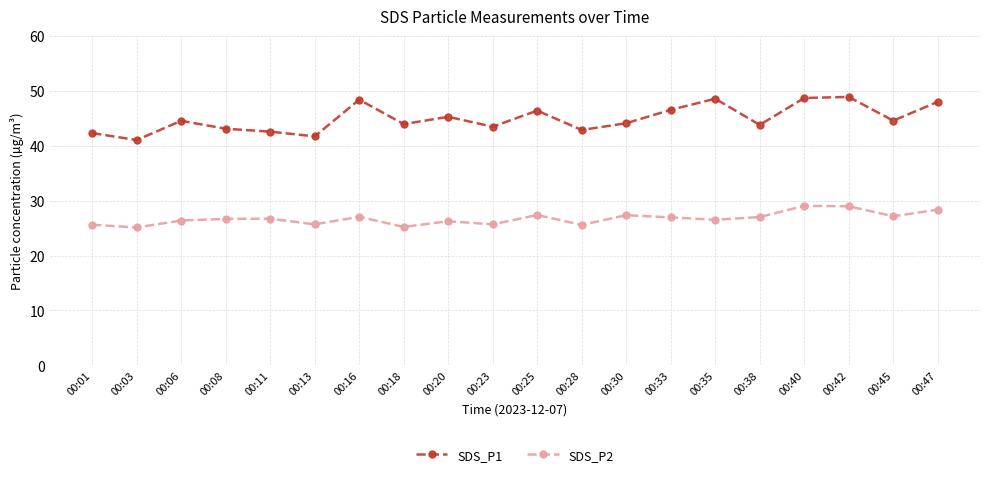

Which series changed the most between 00:01 and 00:40?

SDS_P1